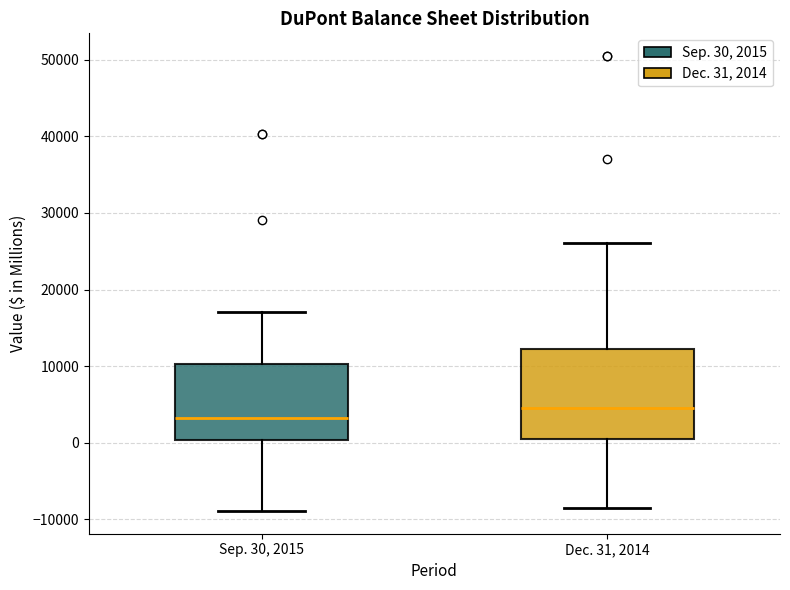

Reading left to right, read every box against the y-axis: the position of its median line, the range the box covers, and the ends of its whiskers. The values are not printed on the chart, so give them approximately, as read against the axis.

Sep. 30, 2015: median 3000, box 0 to 10000, whiskers -9000 to 17000
Dec. 31, 2014: median 5000, box 1000 to 12000, whiskers -9000 to 26000